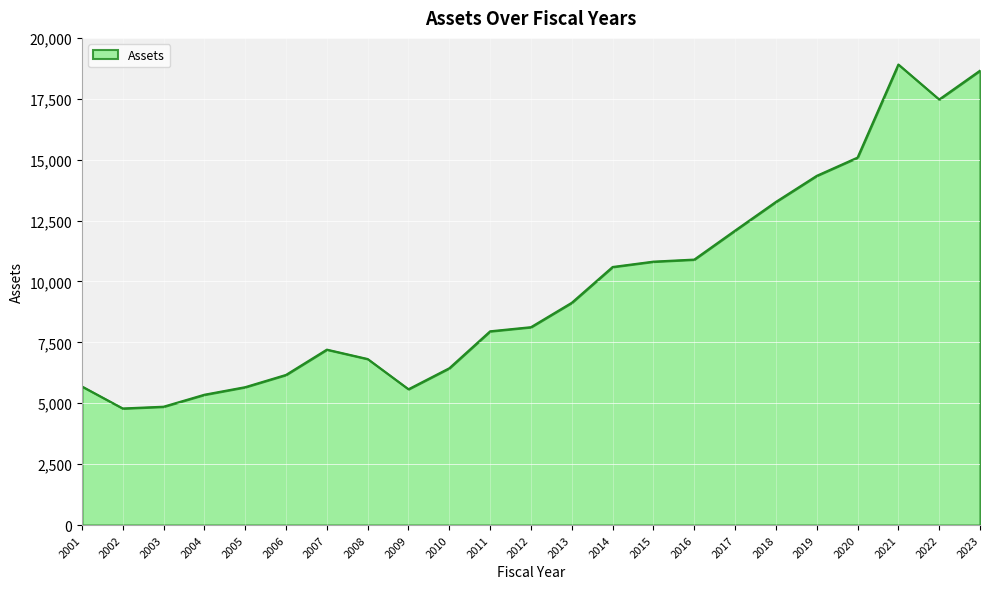

What is the minimum value shown in the chart?

4787.4